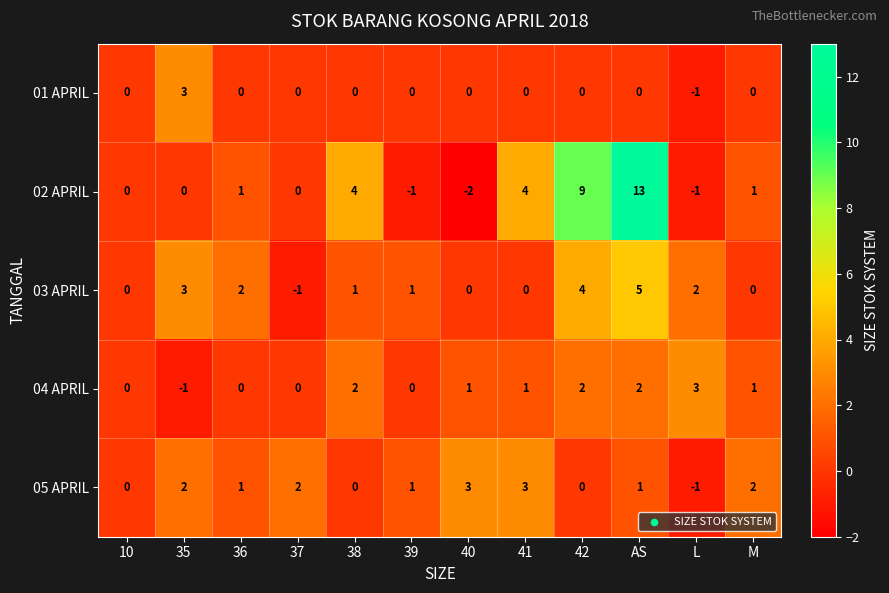

Which series has the largest total across all categories?

02 APRIL